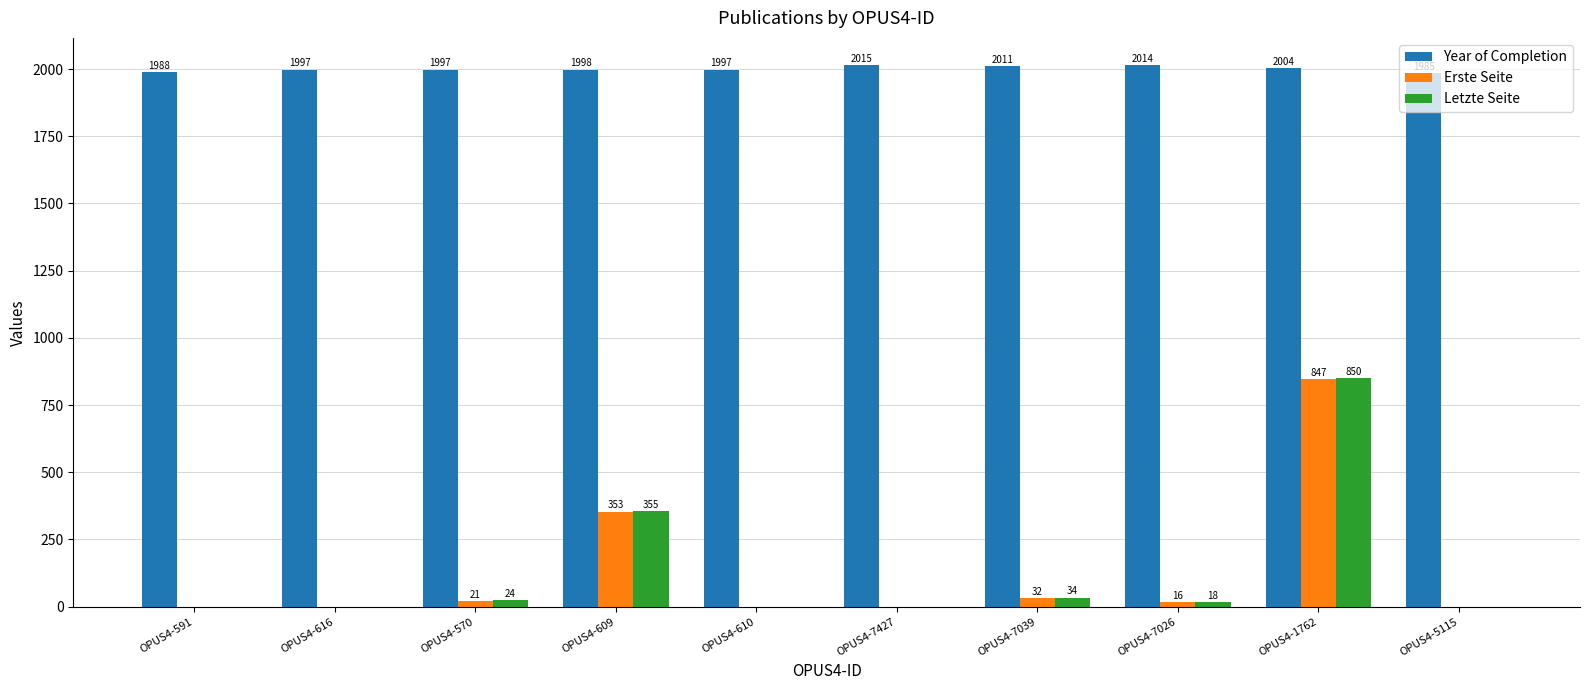

Does the chart contain stacked bars?

No